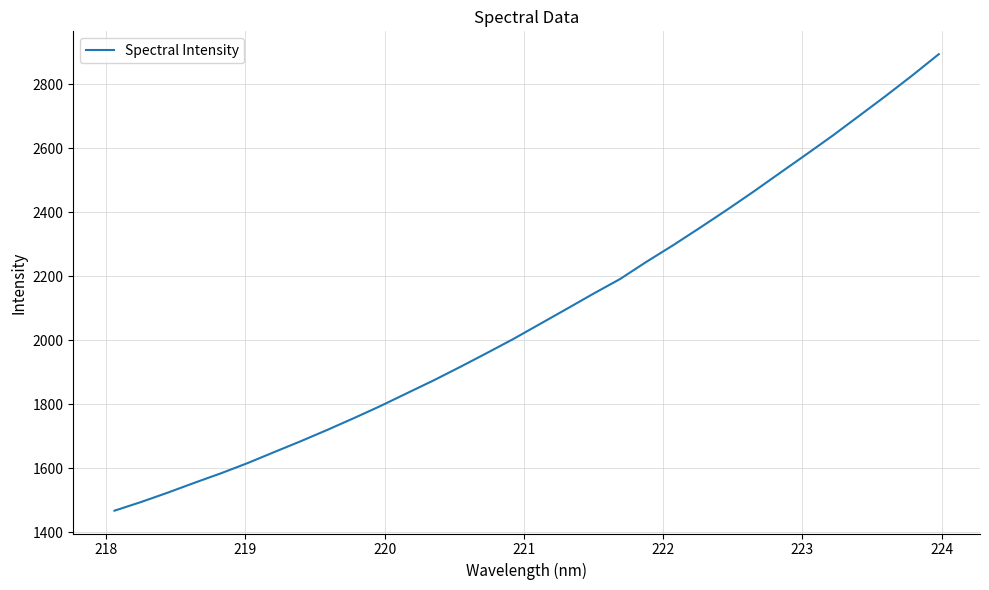

What is the greatest value displayed?

2893.7